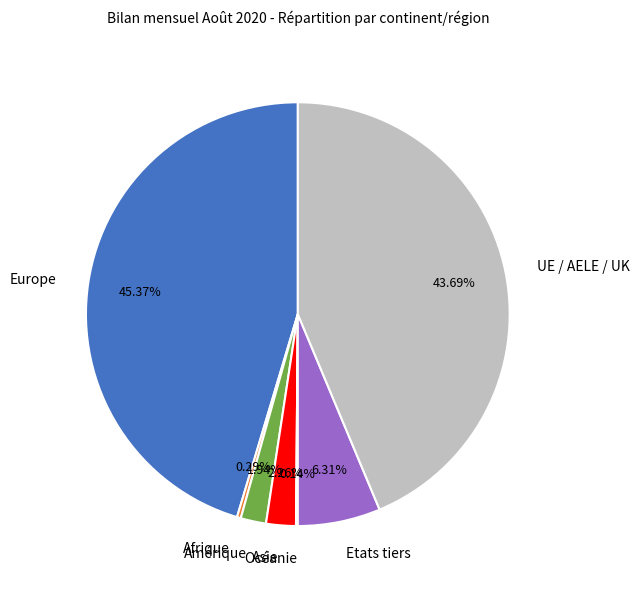

What is the largest slice in the pie chart?

Europe